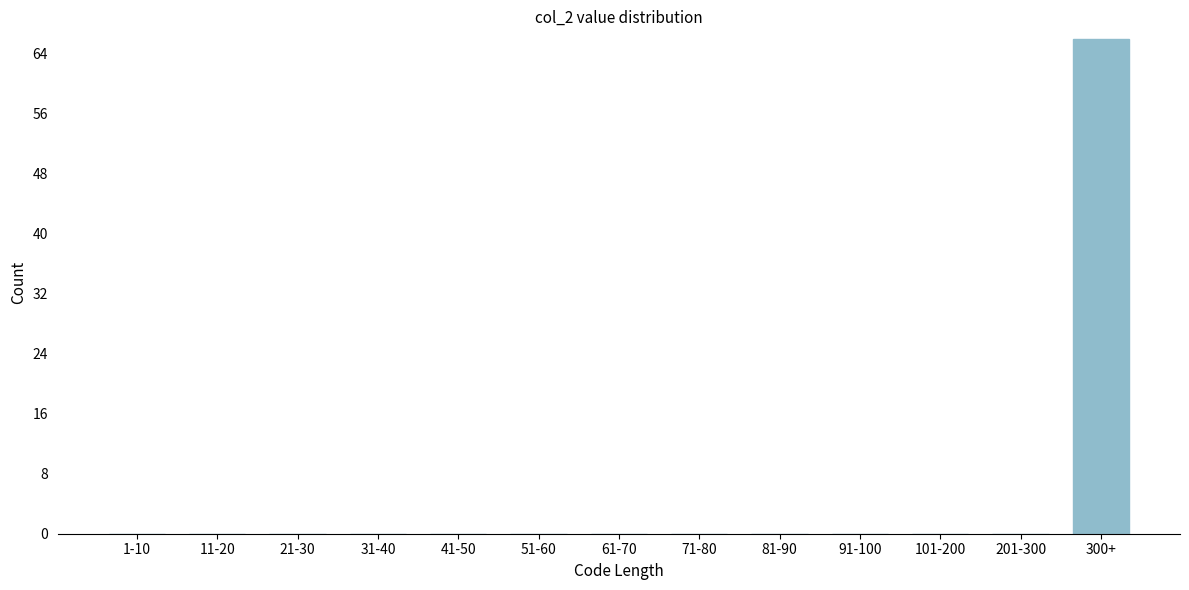

Reading left to right, transcribe all the data shown in this chart.

1-10=0	11-20=0	21-30=0	31-40=0	41-50=0	51-60=0	61-70=0	71-80=0	81-90=0	91-100=0	101-200=0	201-300=0	300+=66